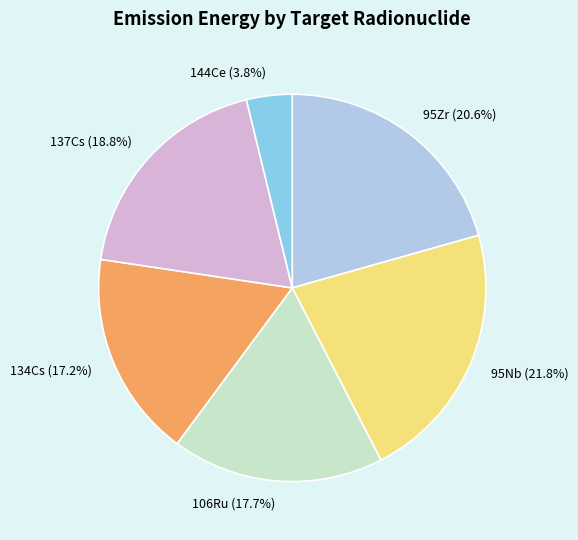

What is the smallest slice in the pie chart?

144Ce